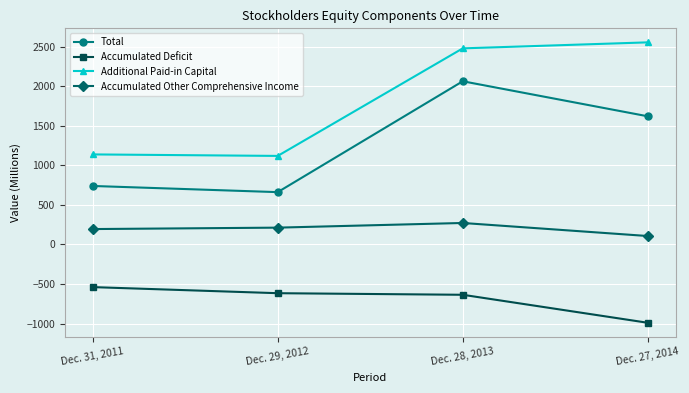

What is the minimum value for Additional Paid-in Capital?

1120